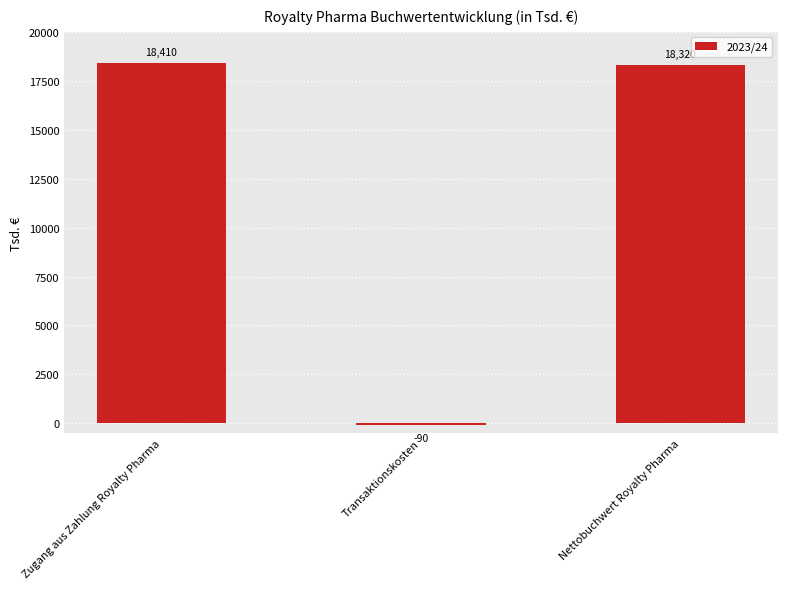

How many data points are less than 18320?

1